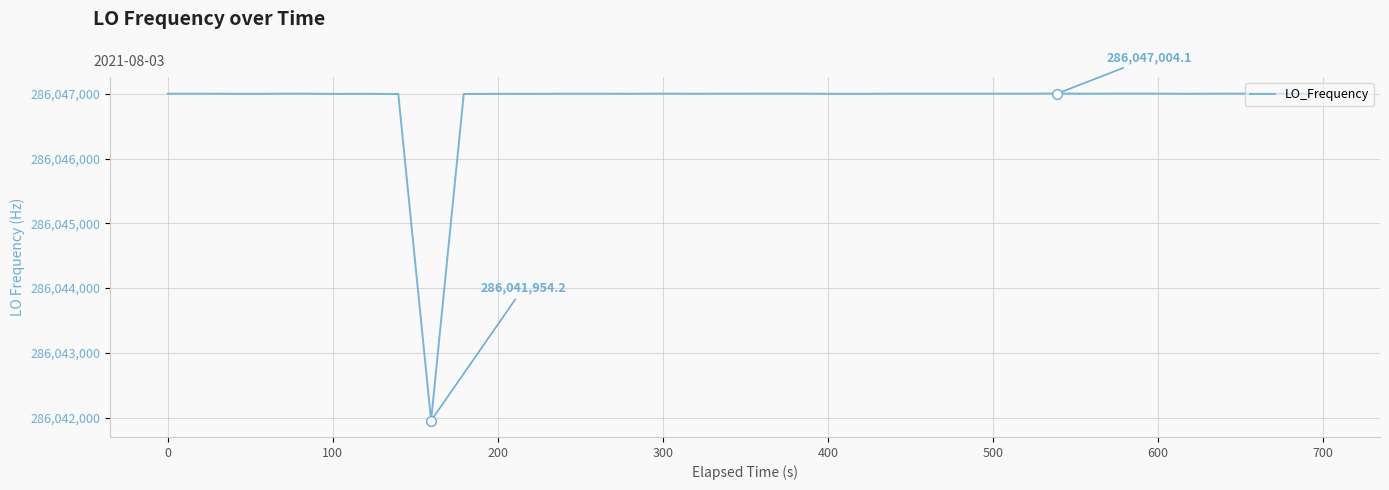

What is the maximum value shown in the chart?

286047004.1